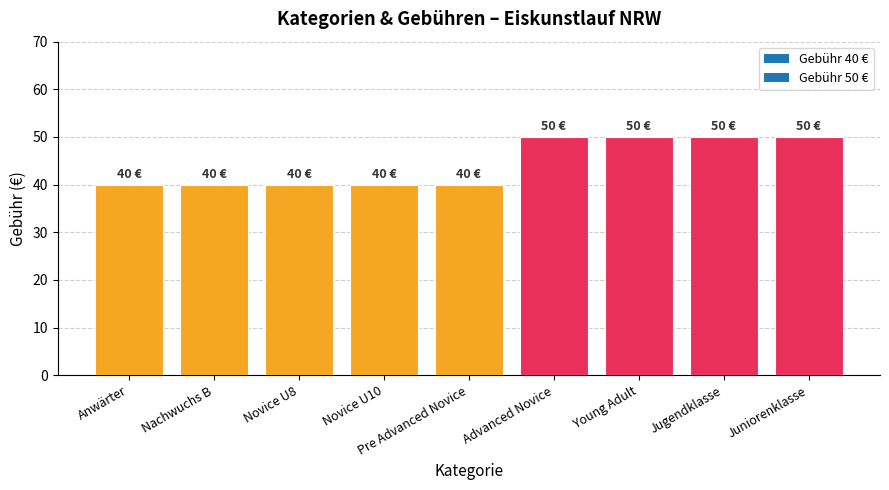

The chart shows a value of 40 at Pre Advanced Novice. True or false?

True